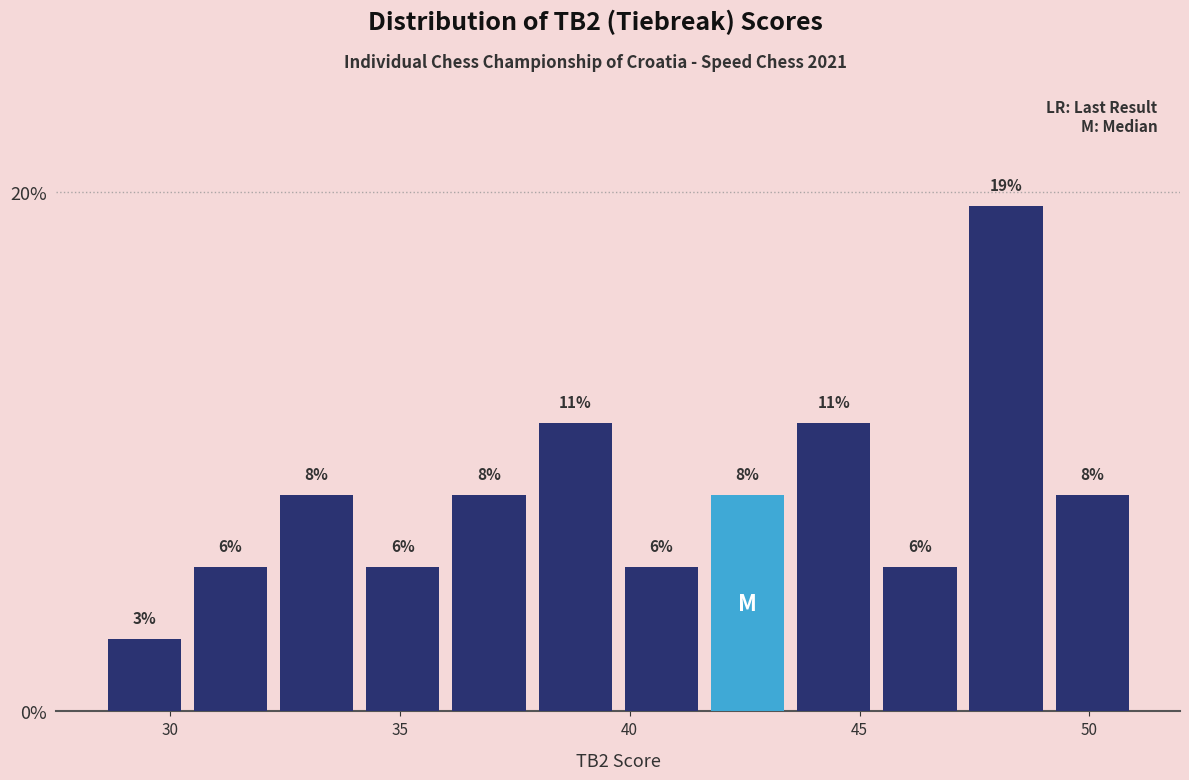

Around what value on the x-axis is the tallest bar? Give the approximate position of its centre, as read against the axis.

48.0